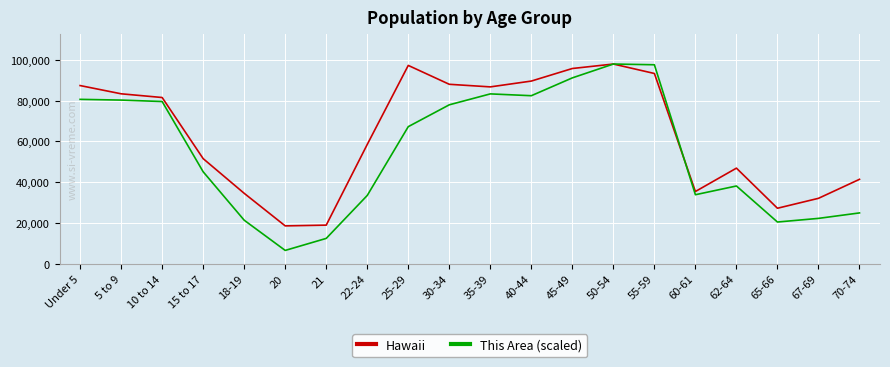

Is the value of Hawaii at Under 5 greater than the value of This Area (scaled) at 22-24?

Yes